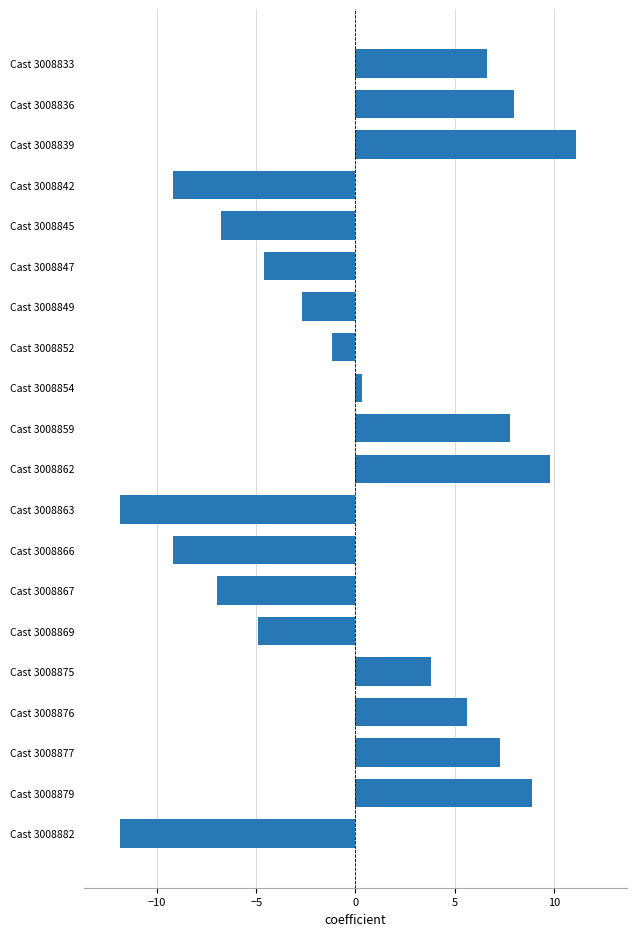

What is the approximate value at Cast 3008842?

-9.2